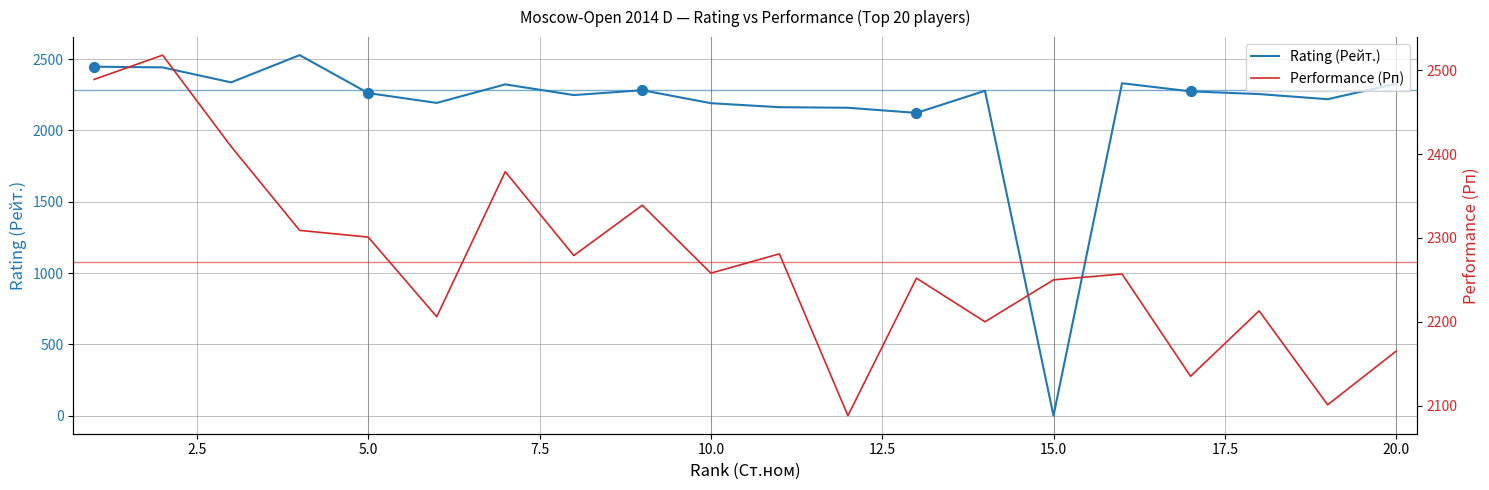

Which series has the largest total across all categories?

Performance (Рп)